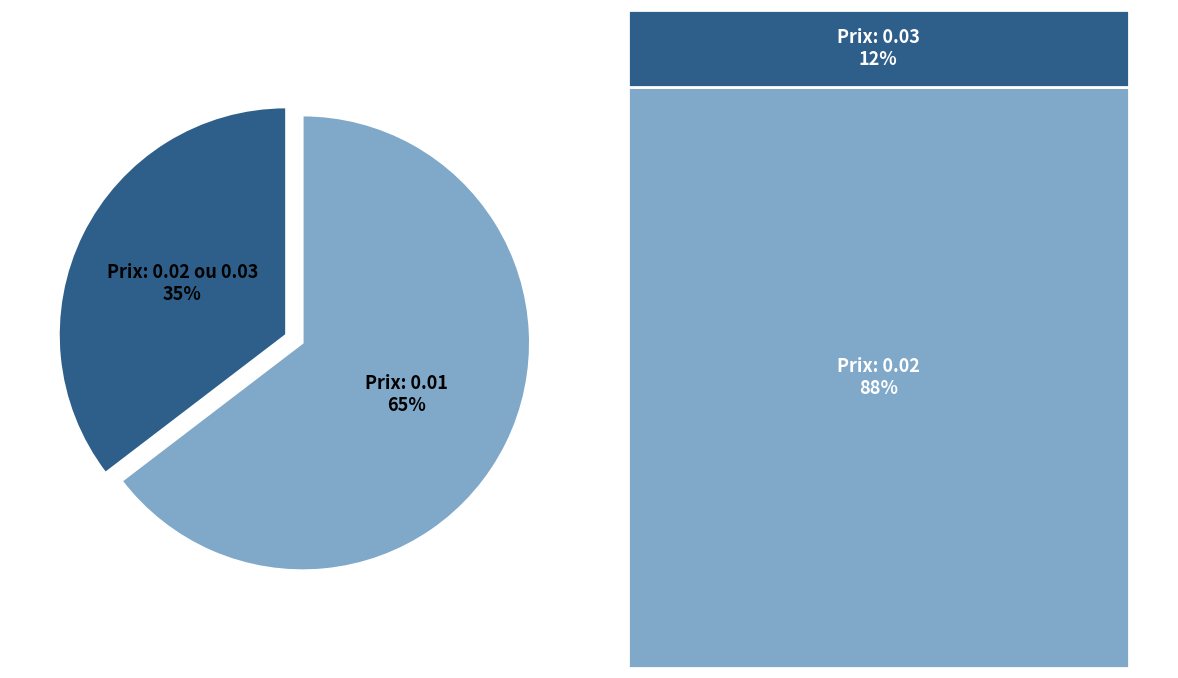

To the nearest percent, what portion does Prix: 0.02 ou 0.03 represent?

35%